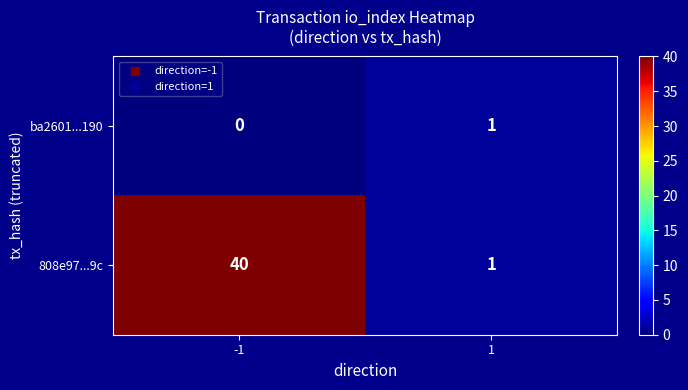

Reading left to right, extract all data points from this chart.

ba2601...190: -1=0	1=1
808e97...9c: -1=40	1=1